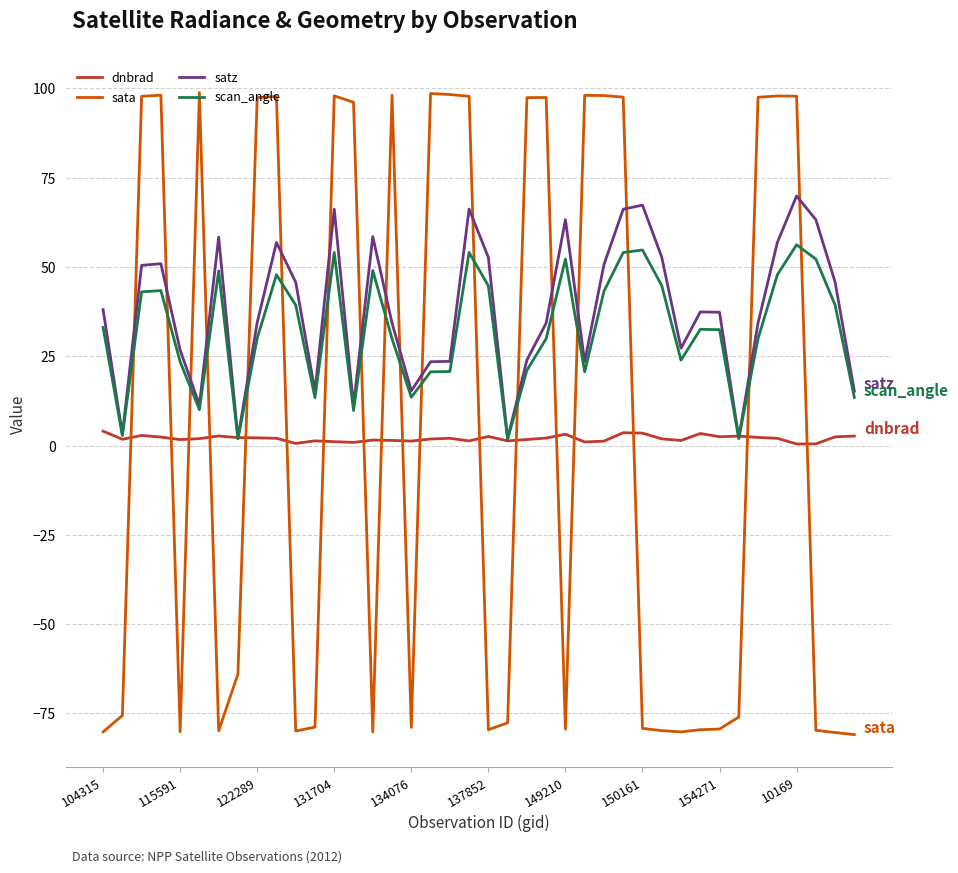

Which series has the widest spread of values?

sata